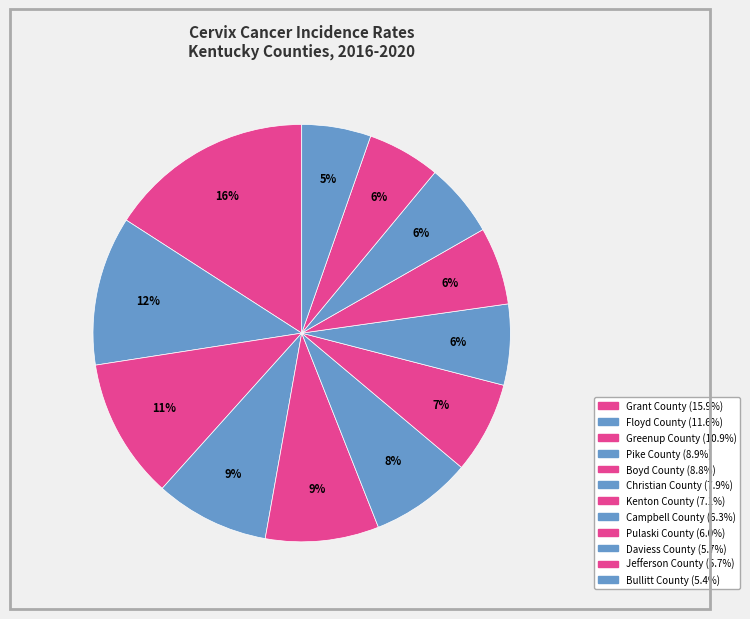

Count the number of slices in the pie.

12